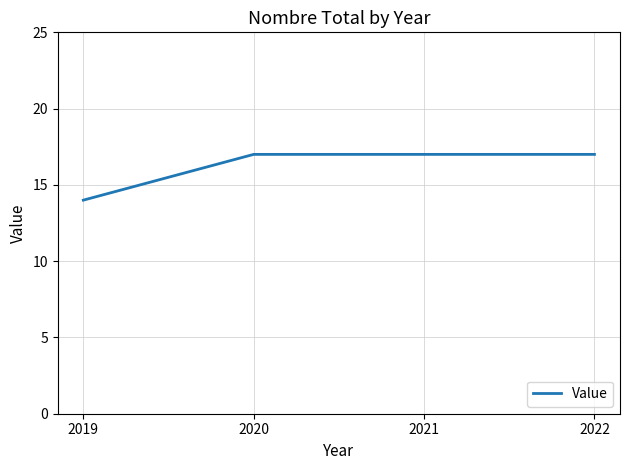

What is the average value?

16